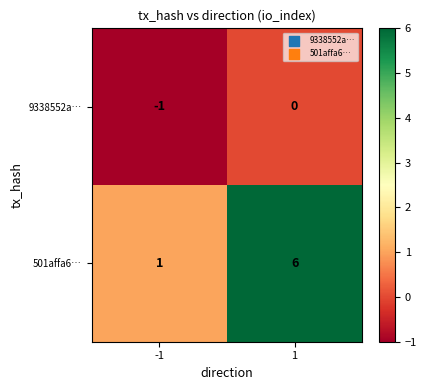

What is the difference between the maximum and minimum values in the 501affa6… series?

5